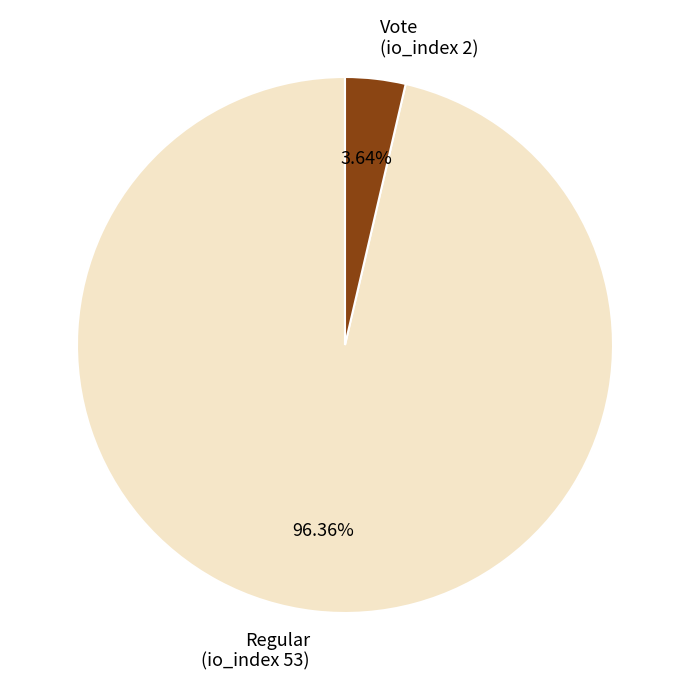

To the nearest percent, what percentage of the pie is Vote (io_index 2)?

4%